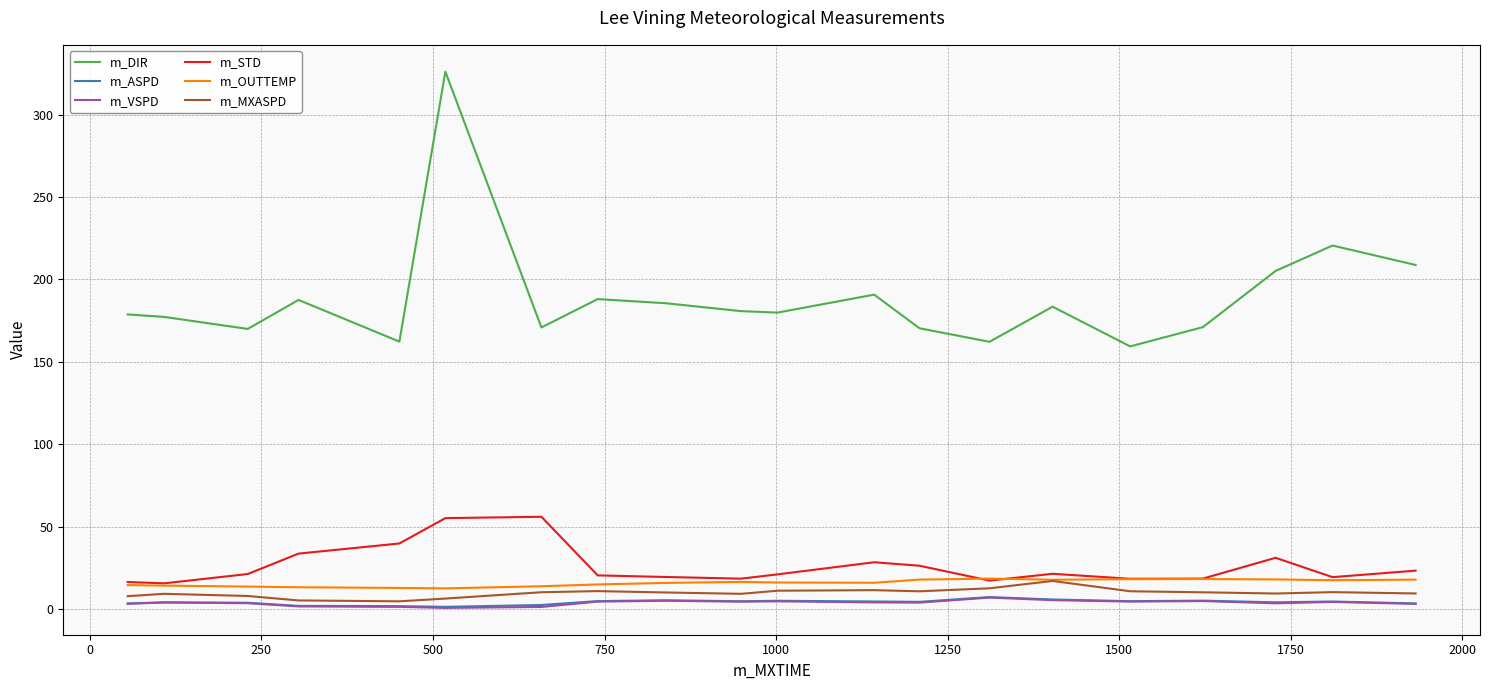

What is the greatest value displayed?

326.1